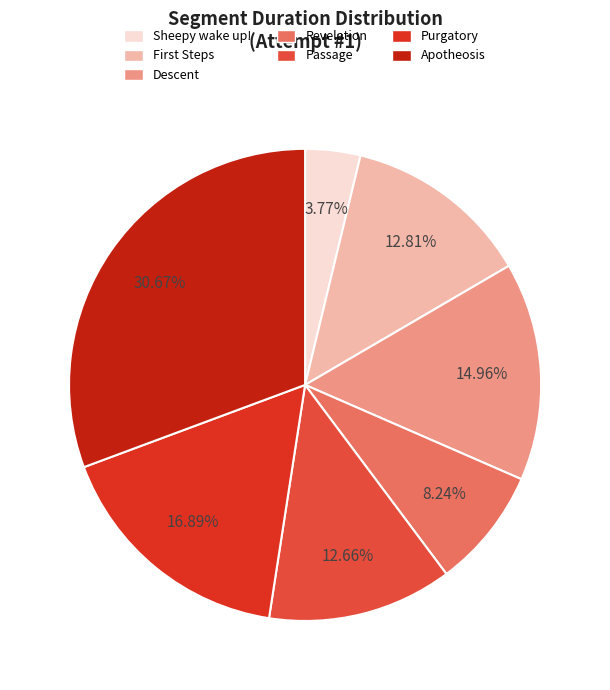

What percentage is NOT represented by Descent?

85.0%